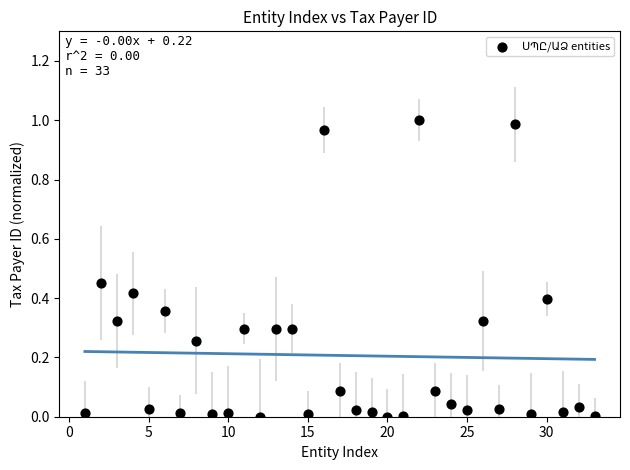

How many points are shown in the scatter plot?

33